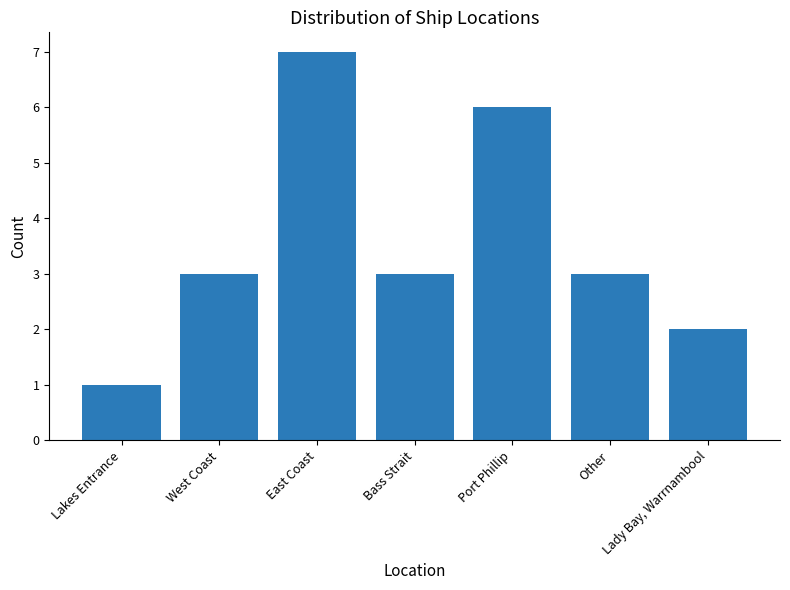

Reading left to right, extract all data points from this chart.

1	3	7	3	6	3	2